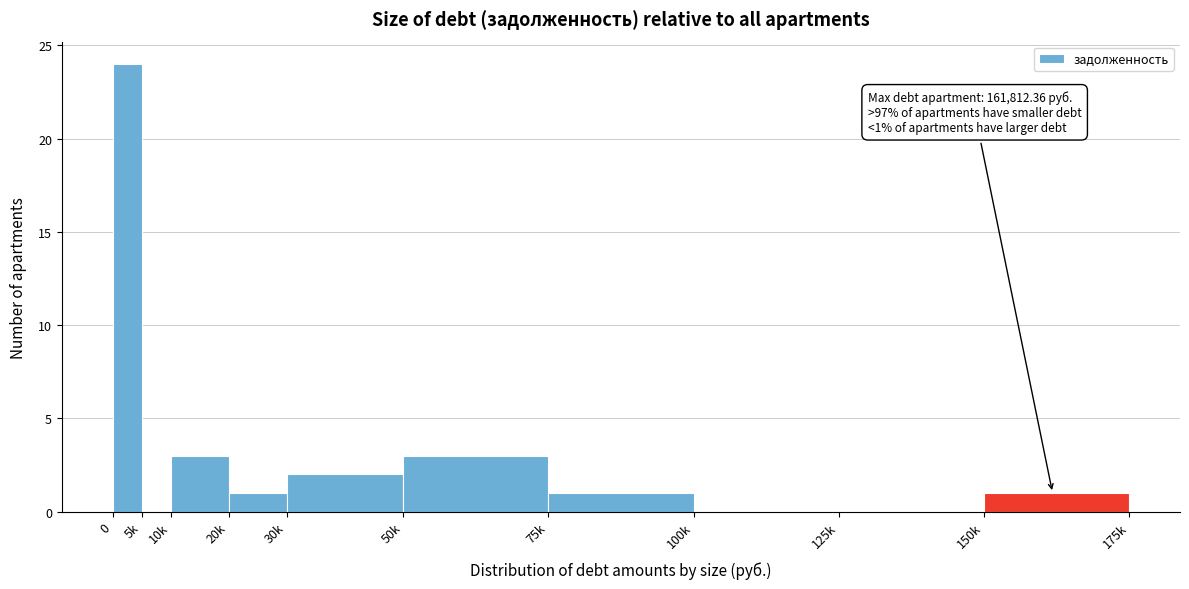

Reading left to right, transcribe all the data shown in this chart.

0=24	5k=0	10k=3	20k=1	30k=2	50k=3	75k=1	100k=0	125k=0	150k=1